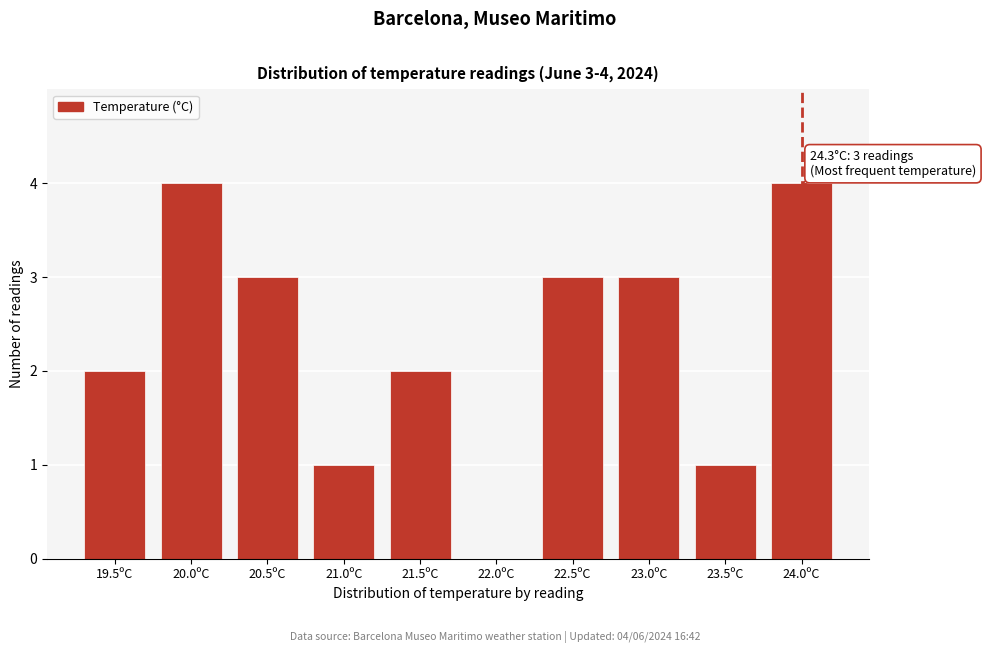

Reading right to left, transcribe all the data shown in this chart.

24.0ºC=4	23.5ºC=1	23.0ºC=3	22.5ºC=3	22.0ºC=0	21.5ºC=2	21.0ºC=1	20.5ºC=3	20.0ºC=4	19.5ºC=2